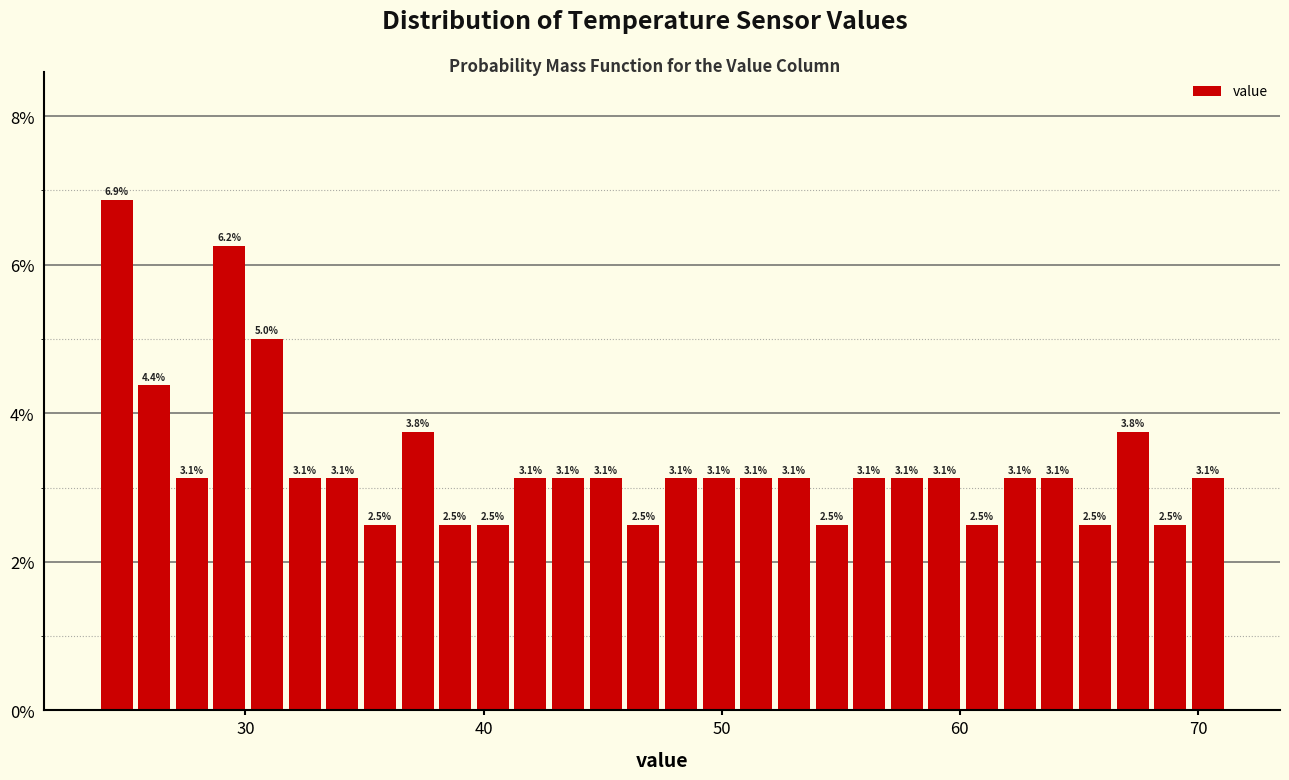

Read against the x-axis, roughly where is the centre of the tallest bar?

25